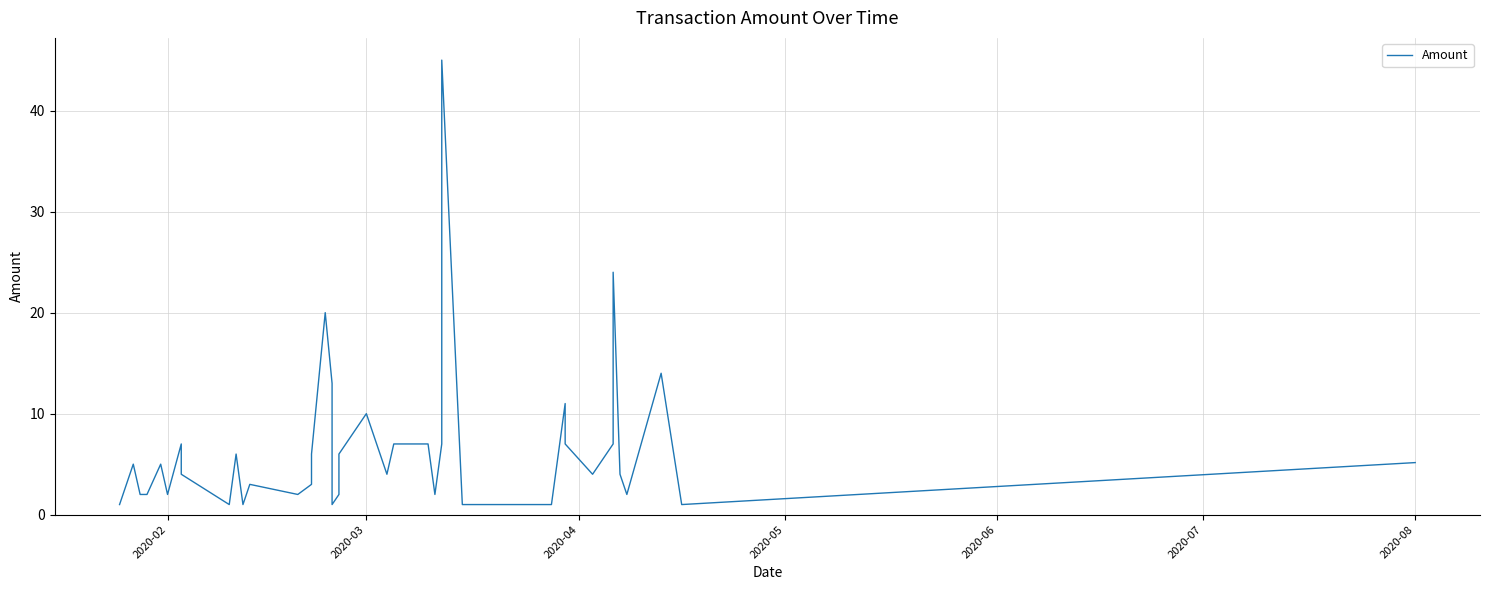

Reading left to right, list all the values displayed in this chart.

1.0	5.0	2.0	2.0	5.0	2.0	7.0	4.0	1.0	6.0	1.0	3.0	2.0	3.0	6.0	6.0	20.0	13.0	1.0	2.0	6.0	10.0	4.0	7.0	7.0	2.0	7.0	45.0	1.0	1.0	11.0	7.0	4.0	7.0	24.0	4.0	2.0	14.0	1.0	5.2